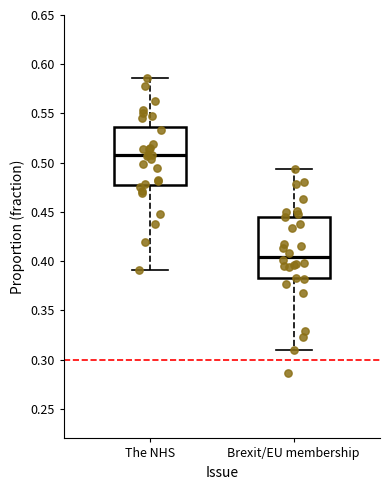

Where does the lower whisker of the box for The NHS end on the y-axis? The values are not printed on the chart, so give them approximately, as read against the axis.

0.390